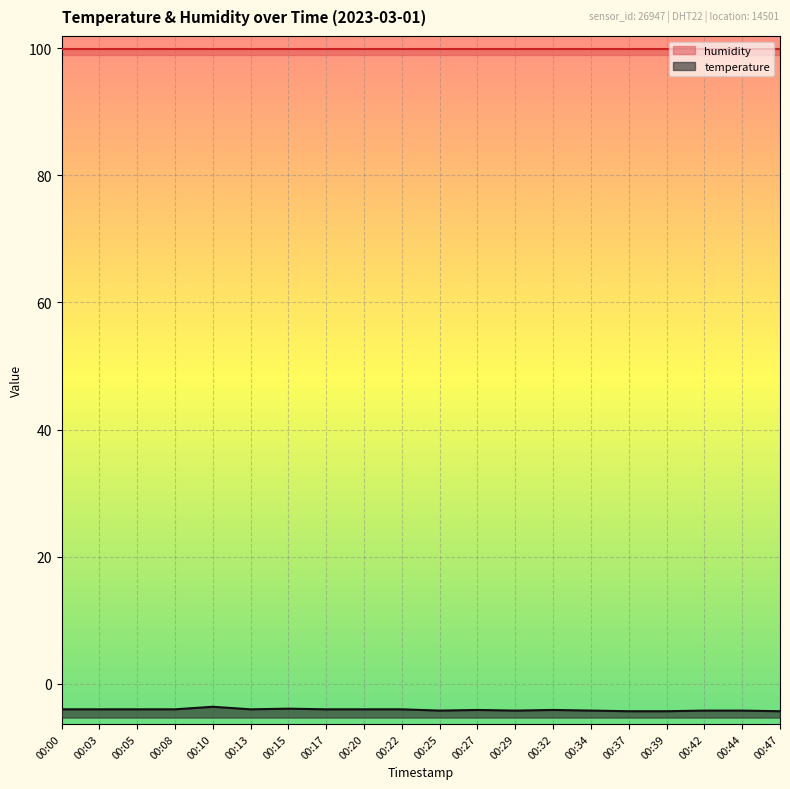

The value at 00:34 is -2.3. True or false?

False